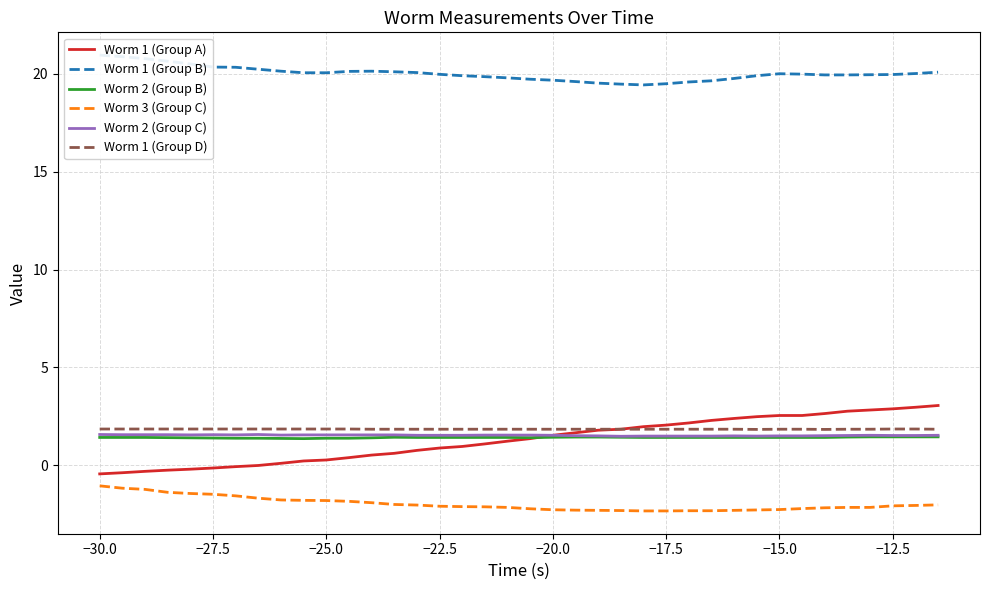

True or false: Worm 1 (Group D) has more than 0 interior local peaks.

False